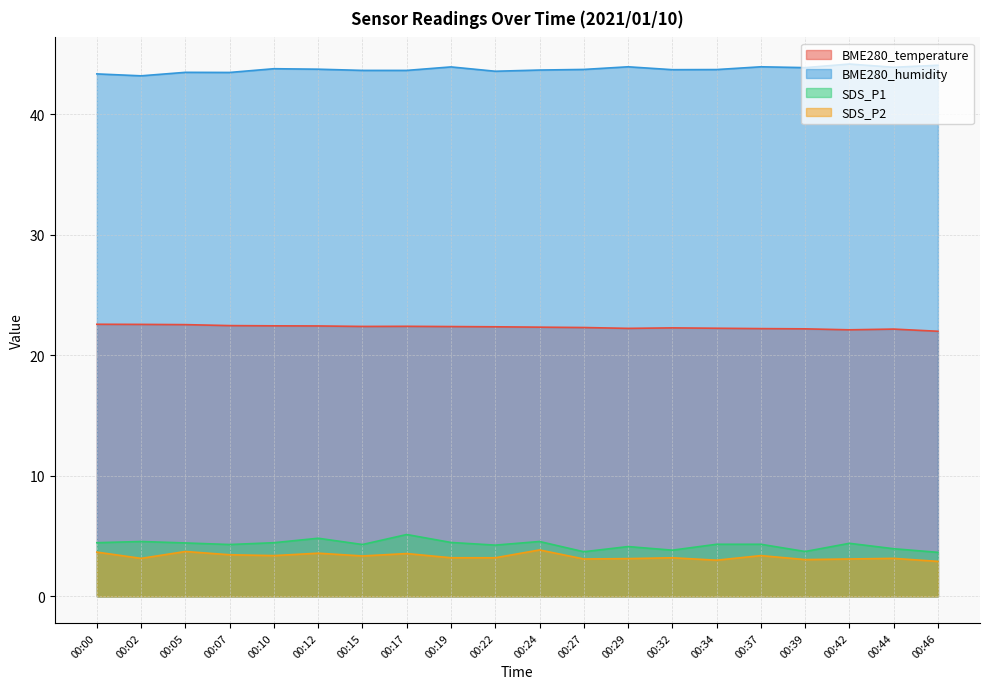

True or false: SDS_P2 has a value of 4.9 at 00:02.

False